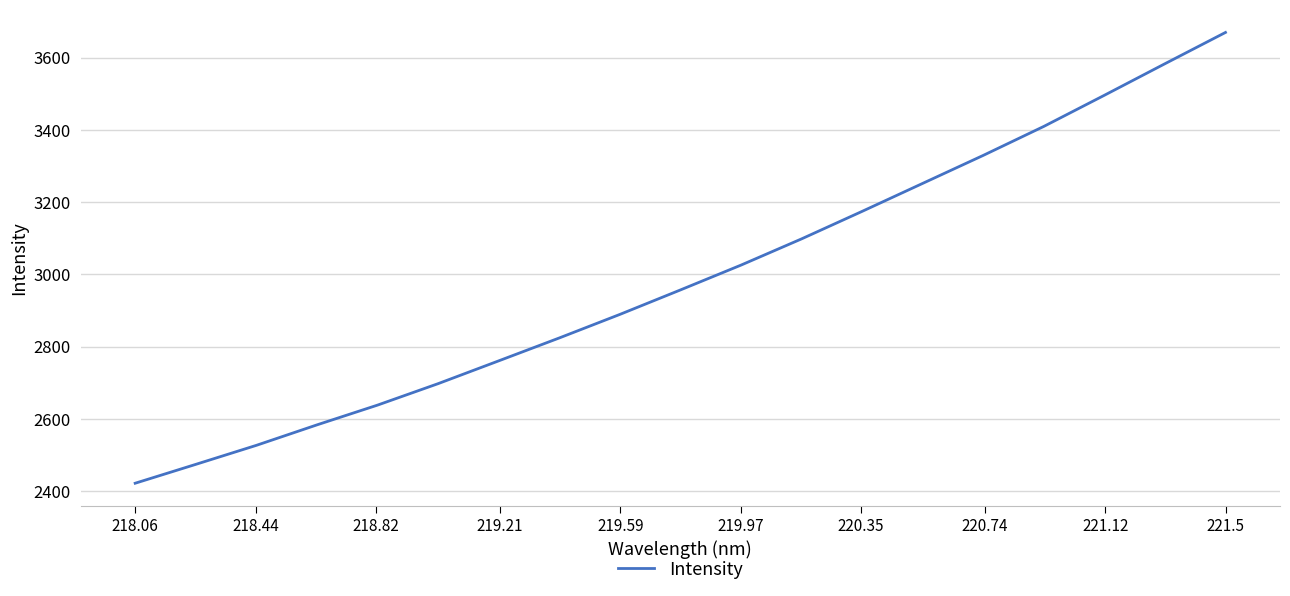

What is the maximum value shown in the chart?

3669.9